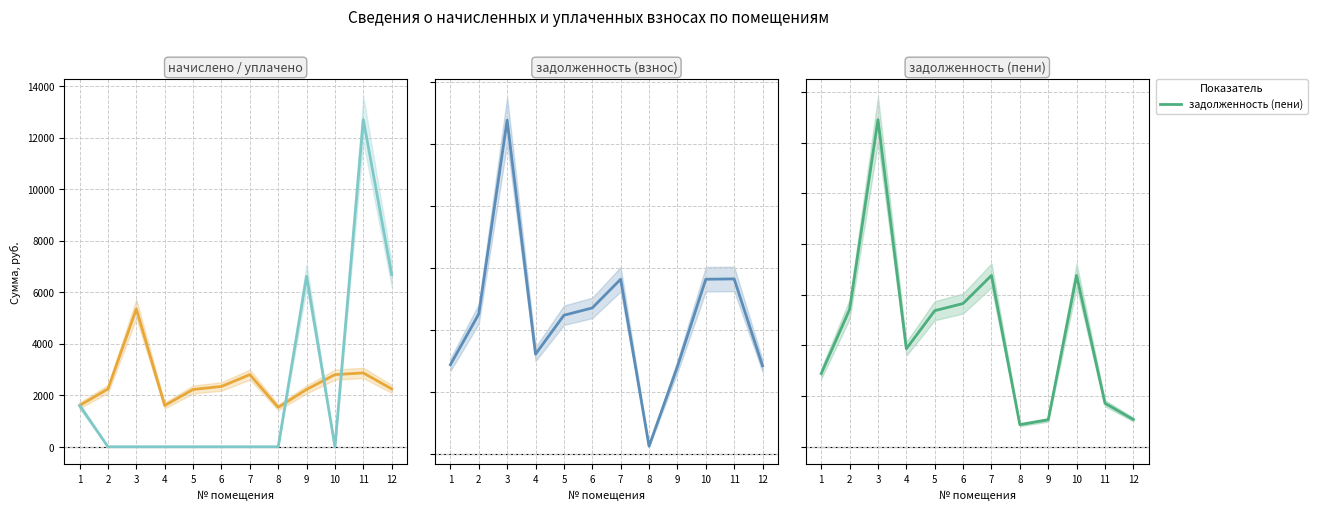

Which category has the lowest value across all series?

2